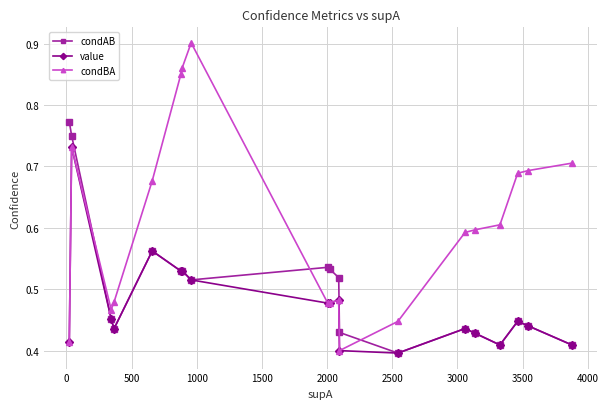

List the series in order of their peak value, highest first.

condBA, condAB, value